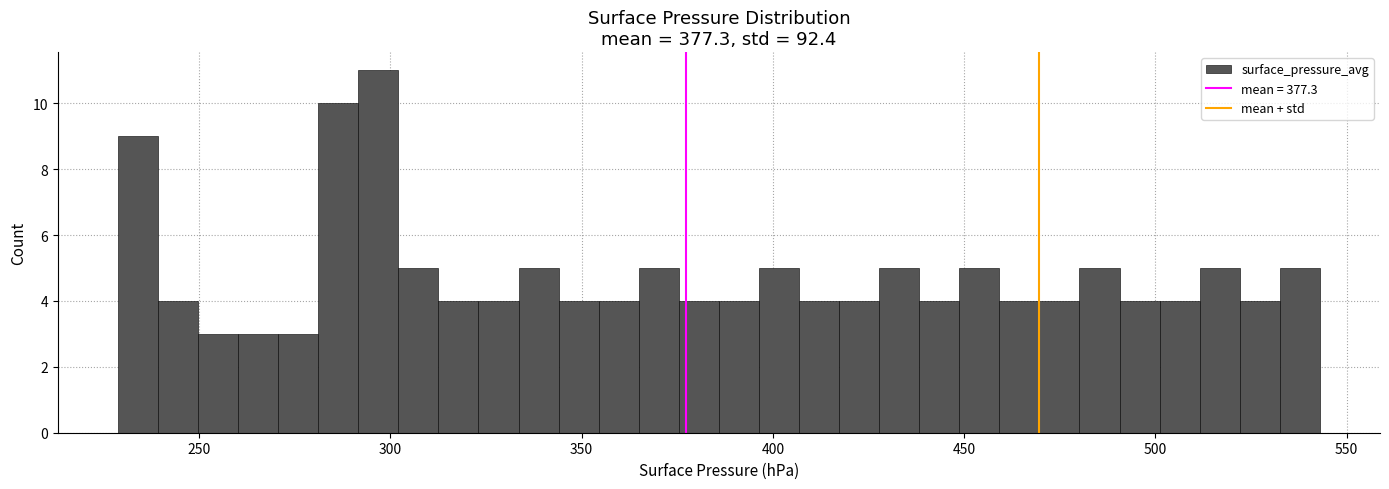

Read against the x-axis, roughly where is the centre of the tallest bar?

295